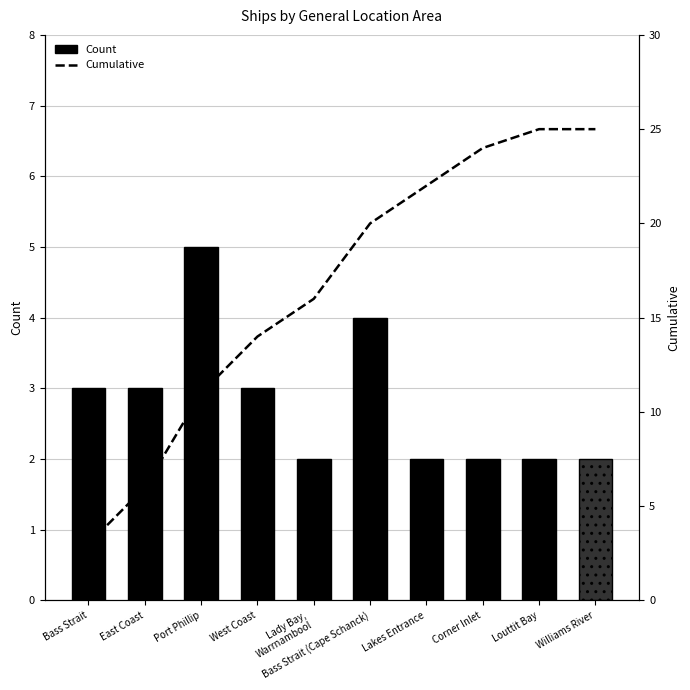

At which label does Cumulative first exceed 20?

Lakes Entrance